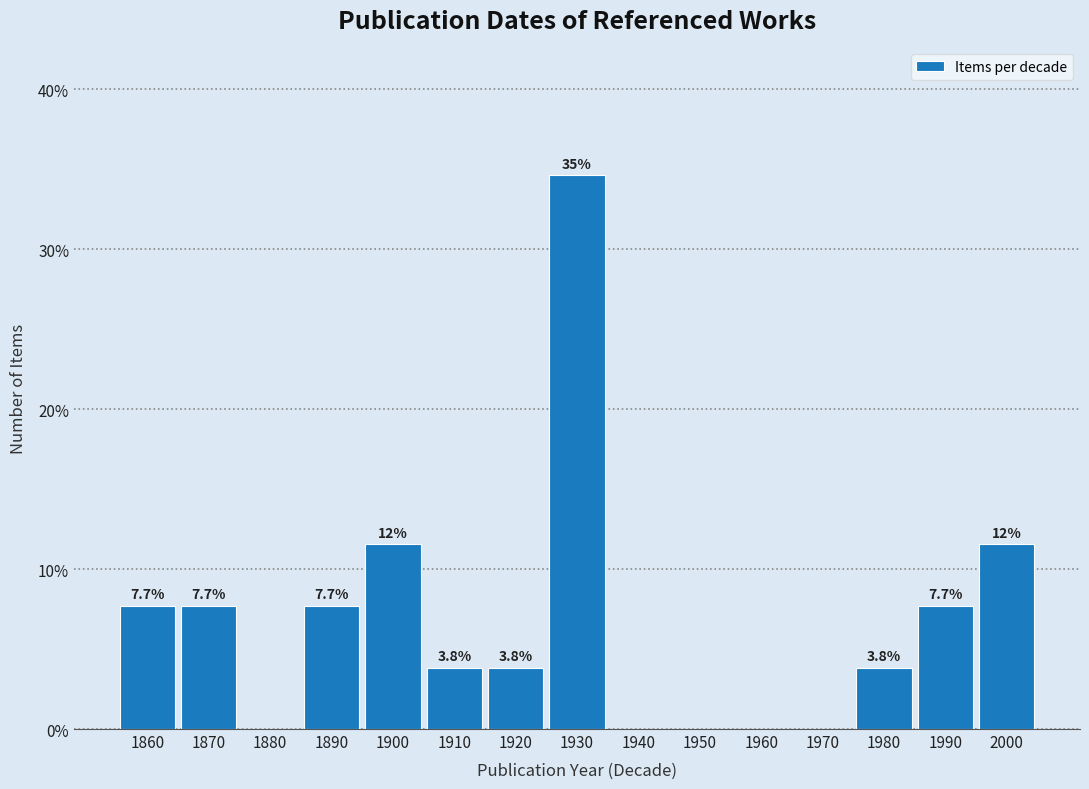

Reading left to right, what are all the values shown in this chart?

1860=7.7	1870=7.7	1880=0.0	1890=7.7	1900=11.5	1910=3.8	1920=3.8	1930=34.6	1940=0.0	1950=0.0	1960=0.0	1970=0.0	1980=3.8	1990=7.7	2000=11.5